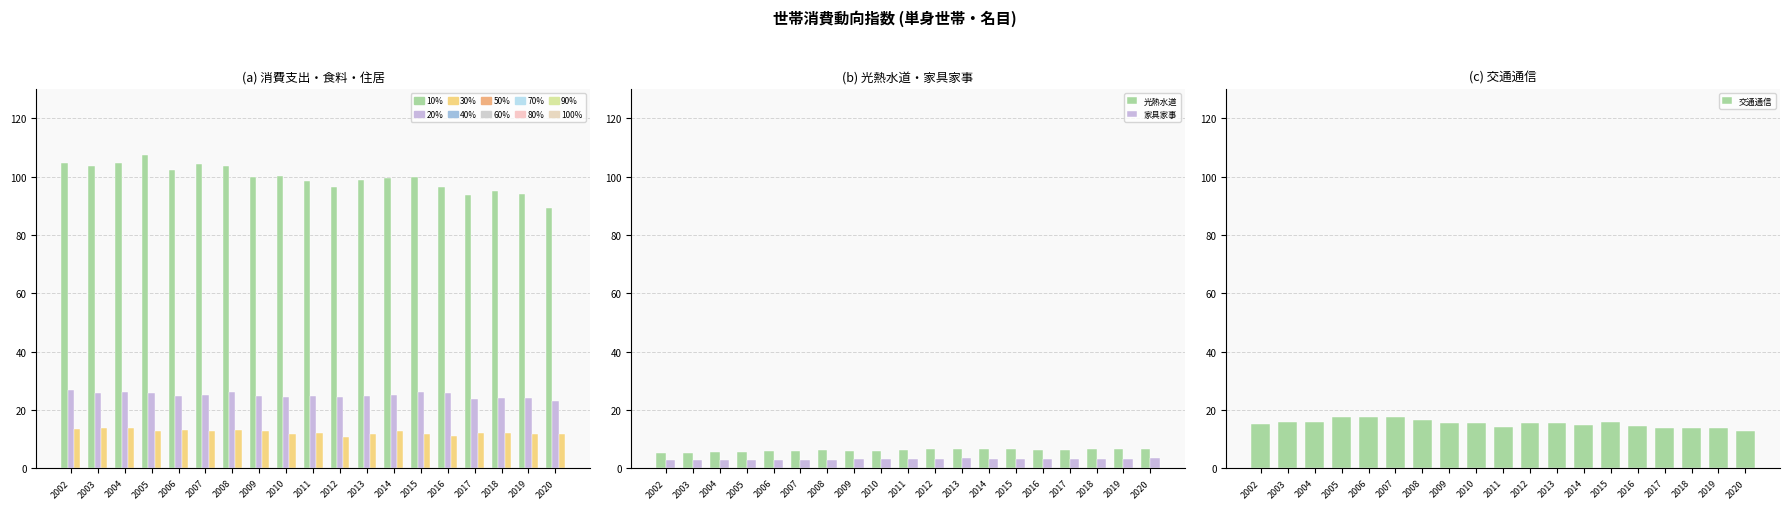

Reading left to right, what are all the values shown in this chart?

消費支出: 2002=104.8	2003=103.5	2004=104.6	2005=107.4	2006=102.1	2007=104.4	2008=103.6	2009=99.9	2010=100.2	2011=98.4	2012=96.4	2013=98.7	2014=99.4	2015=100.0	2016=96.5	2017=93.7	2018=95.1	2019=94.0	2020=89.1
食料: 2002=26.9	2003=25.7	2004=26.2	2005=25.8	2006=24.6	2007=25.3	2008=26.0	2009=24.8	2010=24.5	2011=24.7	2012=24.6	2013=24.8	2014=25.3	2015=26.3	2016=25.9	2017=23.8	2018=24.3	2019=24.1	2020=23.0
住居: 2002=13.5	2003=13.9	2004=13.7	2005=12.9	2006=13.1	2007=13.0	2008=13.1	2009=12.7	2010=11.9	2011=12.1	2012=10.9	2013=11.8	2014=12.7	2015=11.7	2016=11.0	2017=12.1	2018=12.1	2019=11.7	2020=11.8
光熱水道: 2002=5.3	2003=5.4	2004=5.5	2005=5.6	2006=5.9	2007=5.8	2008=6.3	2009=6.1	2010=6.1	2011=6.2	2012=6.5	2013=6.8	2014=6.8	2015=6.7	2016=6.2	2017=6.4	2018=6.6	2019=6.6	2020=6.6
家具家事: 2002=2.8	2003=3.0	2004=2.9	2005=2.9	2006=2.8	2007=3.0	2008=2.9	2009=3.2	2010=3.1	2011=3.2	2012=3.1	2013=3.5	2014=3.2	2015=3.1	2016=3.2	2017=3.2	2018=3.1	2019=3.3	2020=3.4
交通通信: 2002=15.1	2003=15.9	2004=15.8	2005=17.7	2006=17.6	2007=17.7	2008=16.6	2009=15.4	2010=15.7	2011=14.3	2012=15.5	2013=15.7	2014=14.9	2015=15.9	2016=14.5	2017=13.9	2018=13.9	2019=13.7	2020=12.8